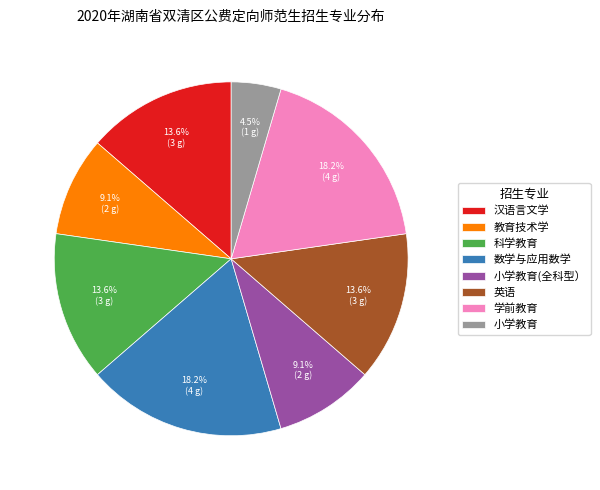

To the nearest percent, what is the combined percentage of 小学教育(全科型） and 英语?

23%